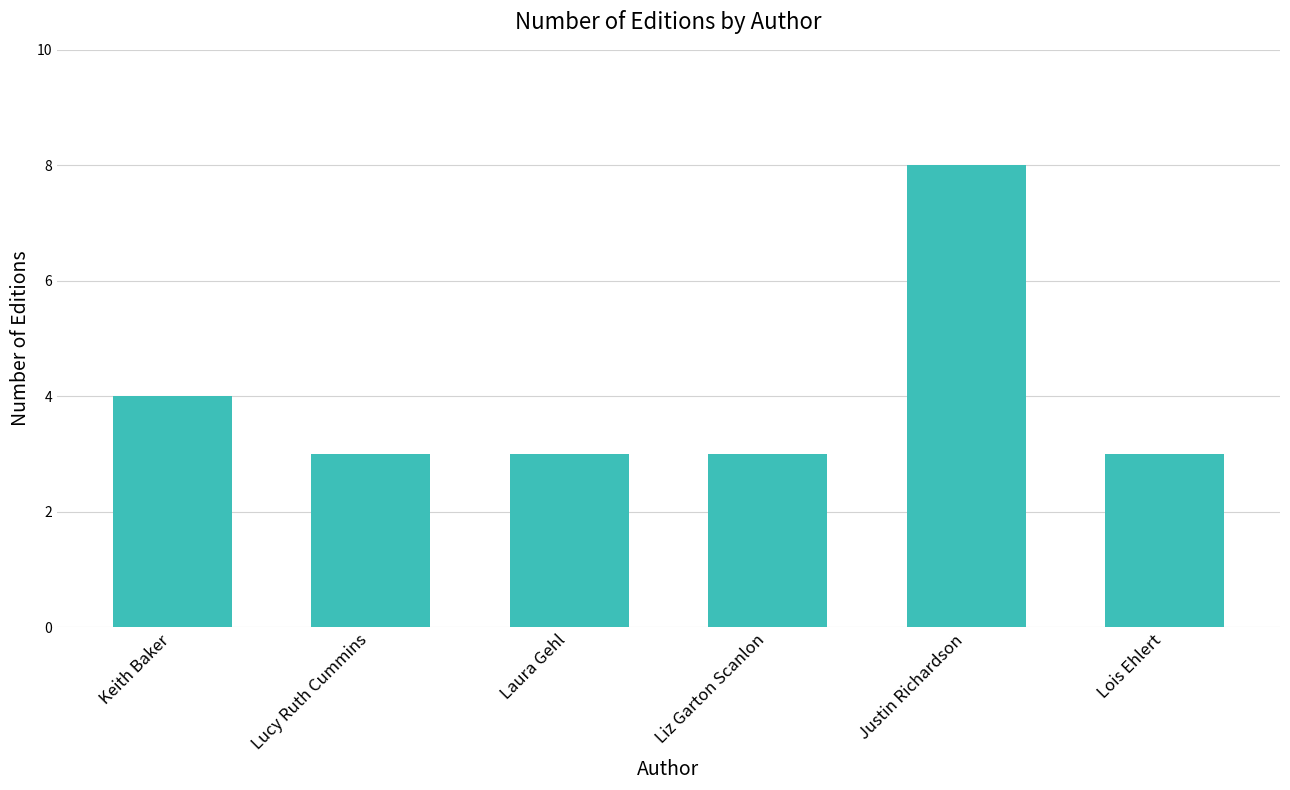

What is the greatest value displayed?

8